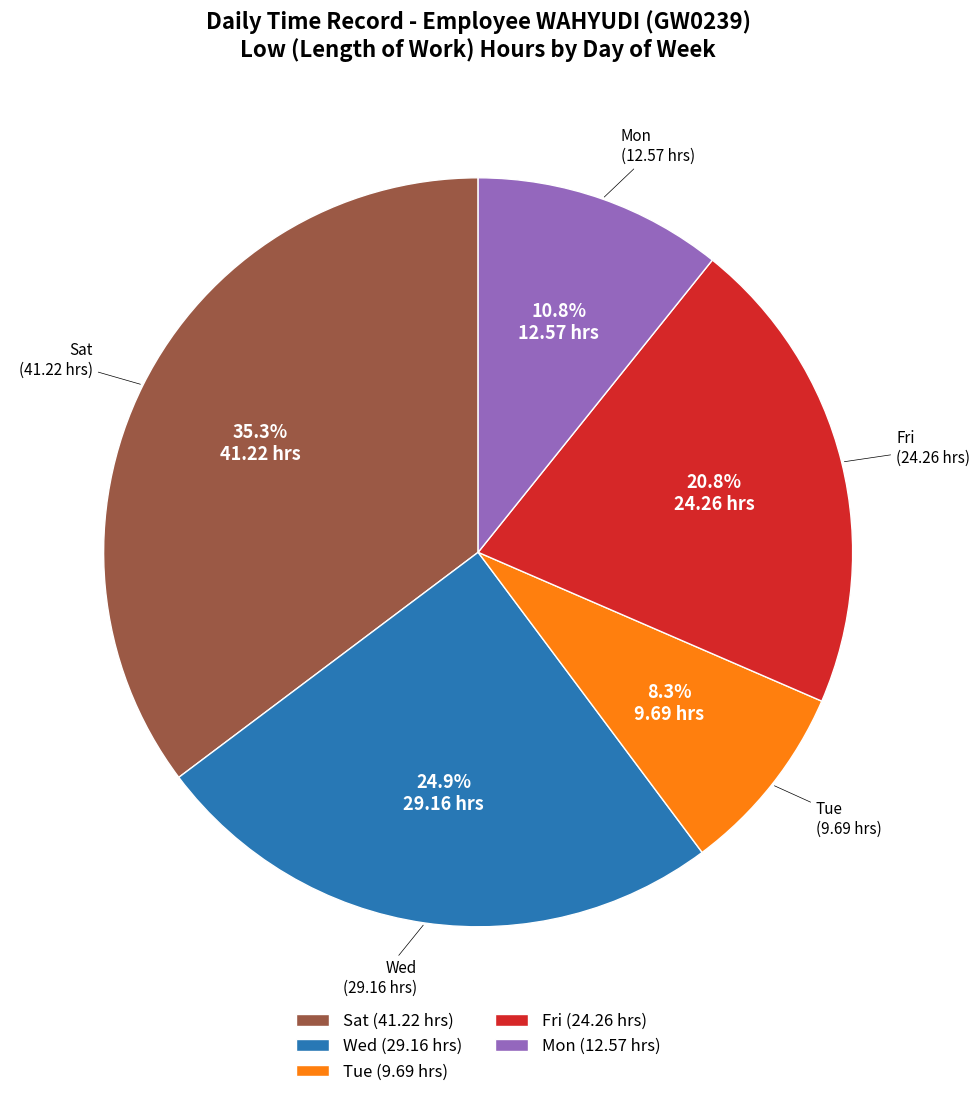

Is there a majority slice in this chart?

No